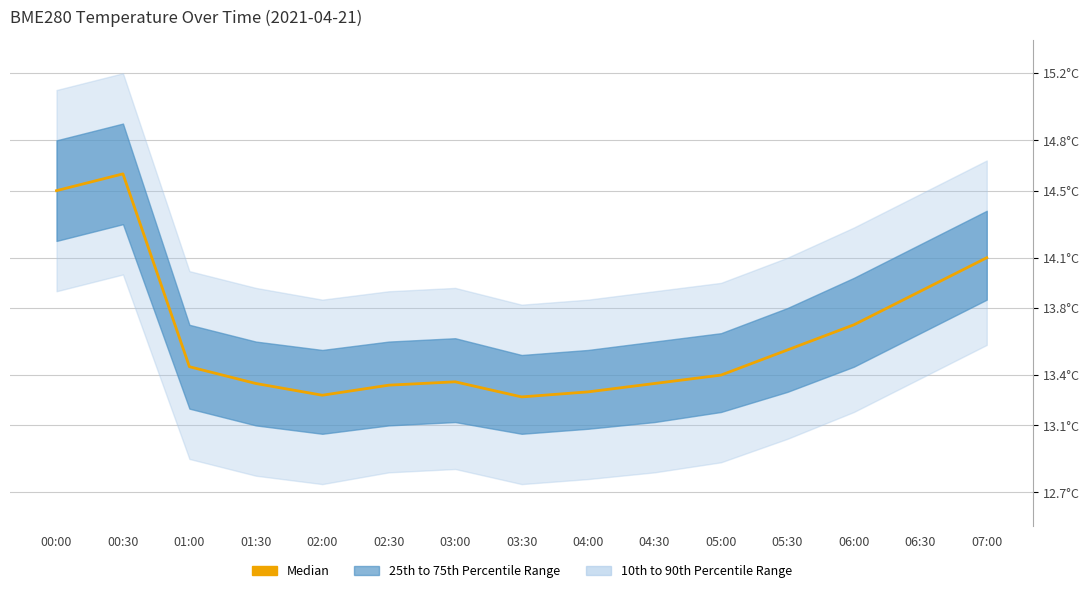

What is the approximate value at 03:30?

13.3